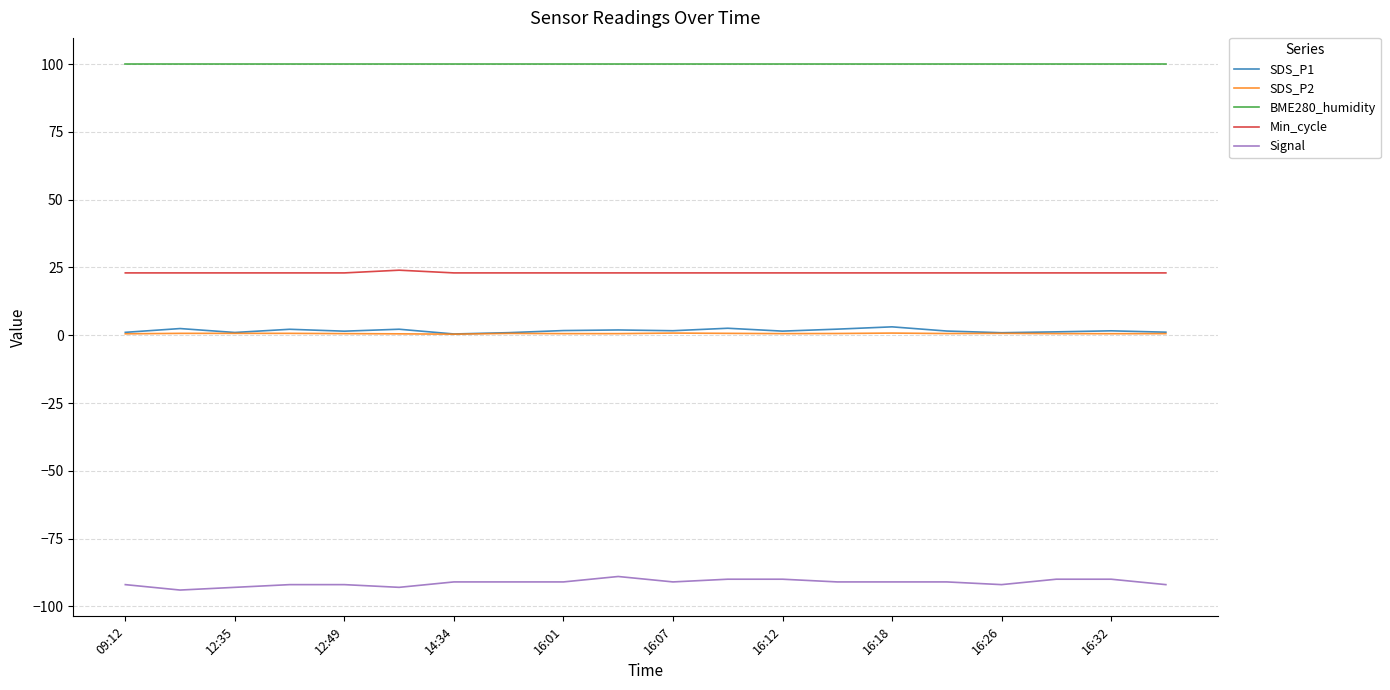

What are all the series names shown in the legend?

SDS_P1, SDS_P2, BME280_humidity, Min_cycle, Signal